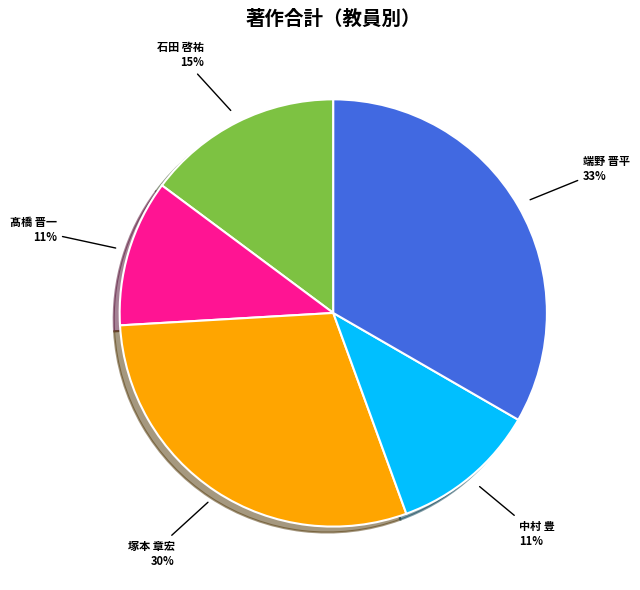

Do 端野 晋平 and 髙橋 晋一 together represent more than half of the pie?

No